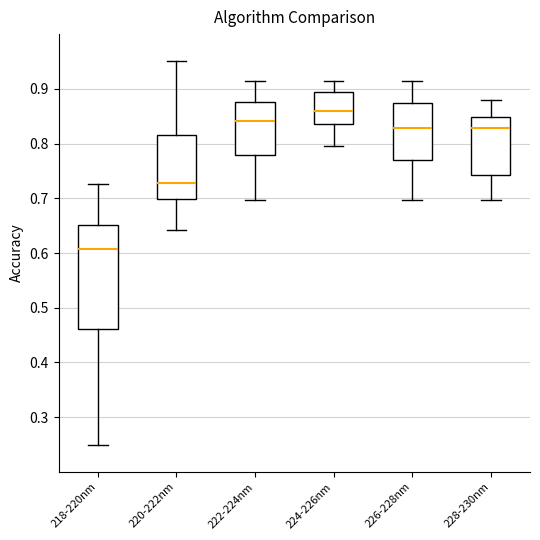

Which box's median line is the highest?

224-226nm